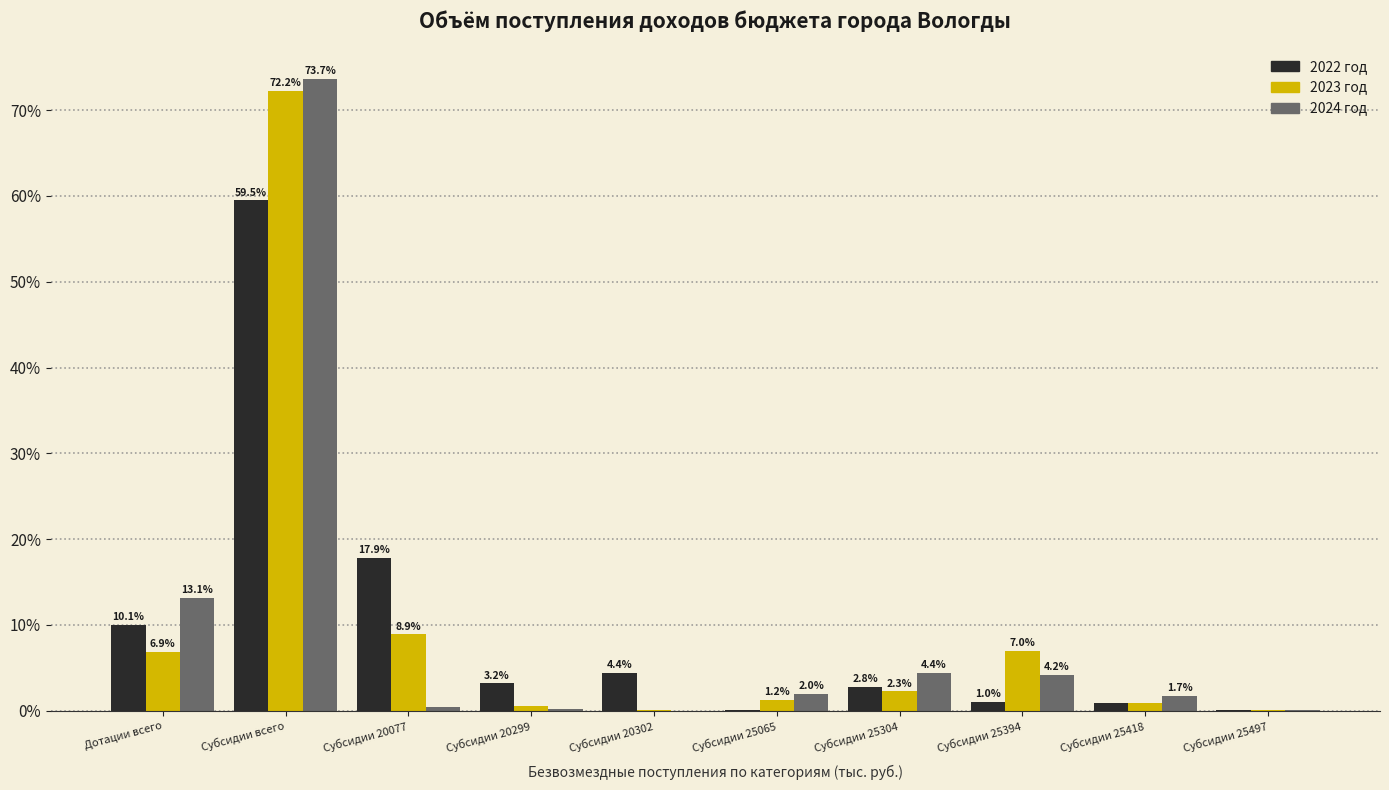

What is the sum of all 2023 год values?

100.0